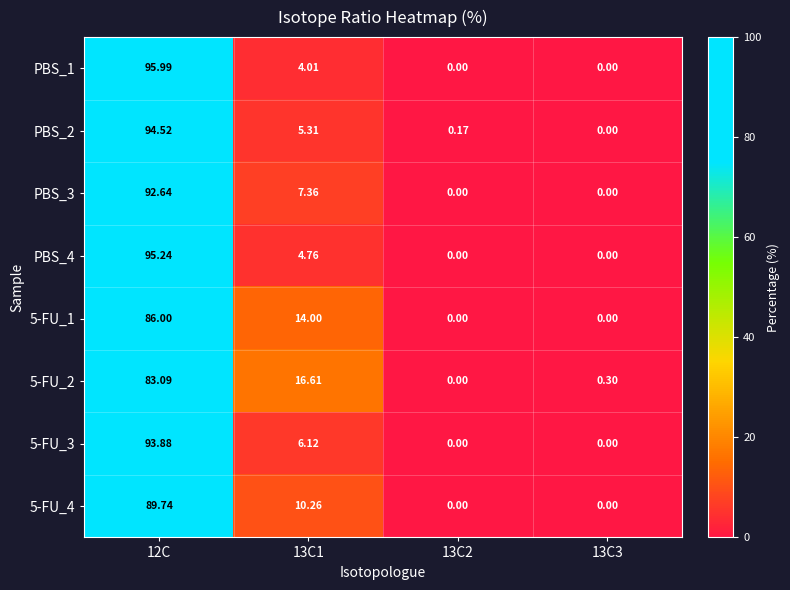

Is the value of PBS_1 at 13C3 greater than the value of 5-FU_2 at 13C1?

No